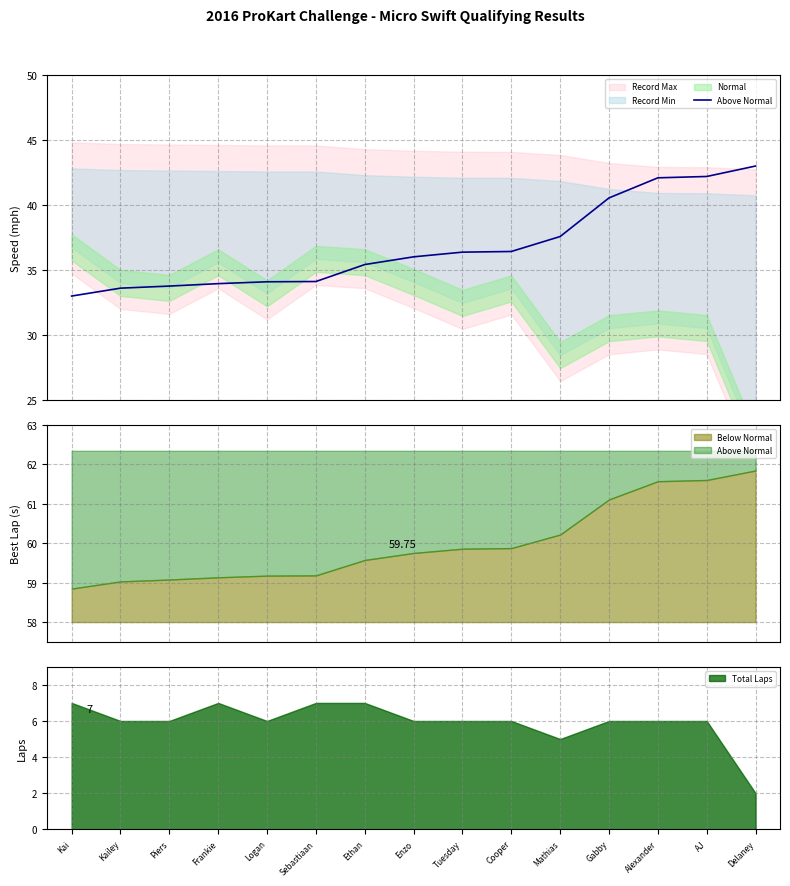

At which category does the chart reach its peak across all series?

Delaney